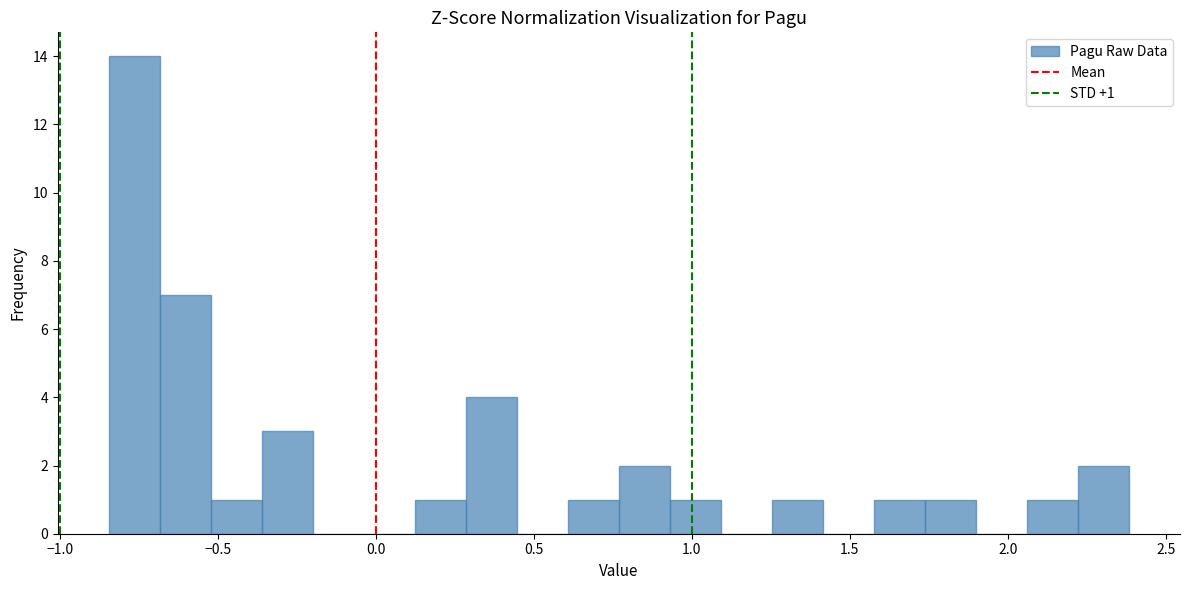

Read against the x-axis, roughly where is the centre of the tallest bar?

-0.75